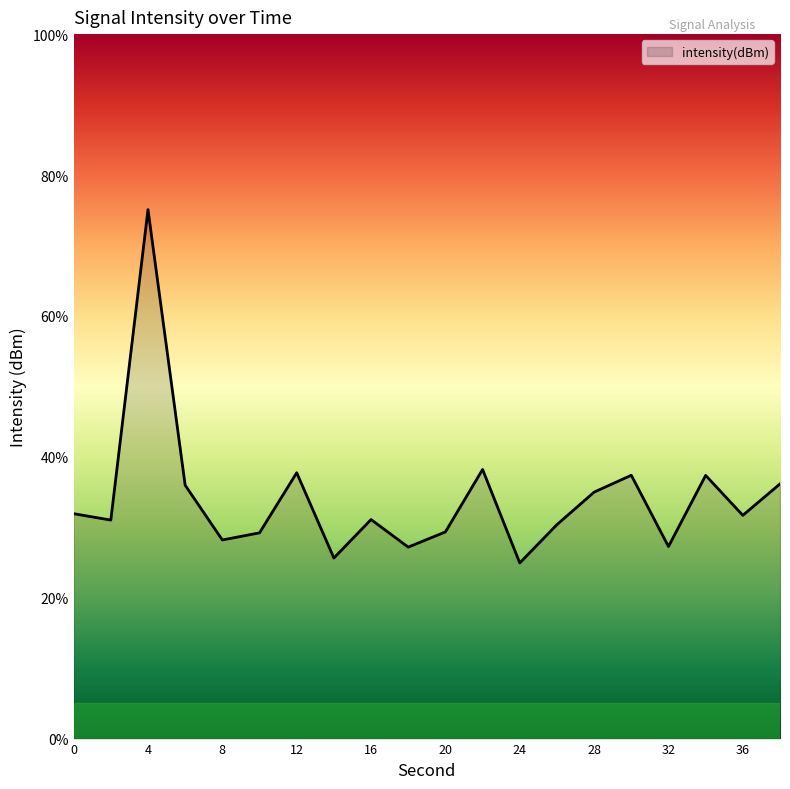

Rank the categories by value from highest to lowest.

4, 22, 12, 30, 34, 38, 6, 28, 0, 36, 16, 2, 26, 20, 10, 8, 32, 18, 14, 24